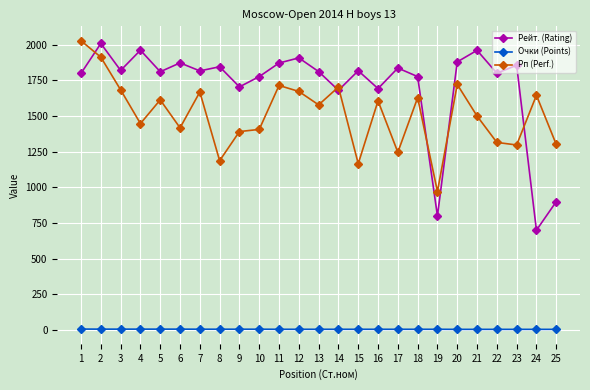

Where is the first local minimum for Рейт. (Rating)?

3